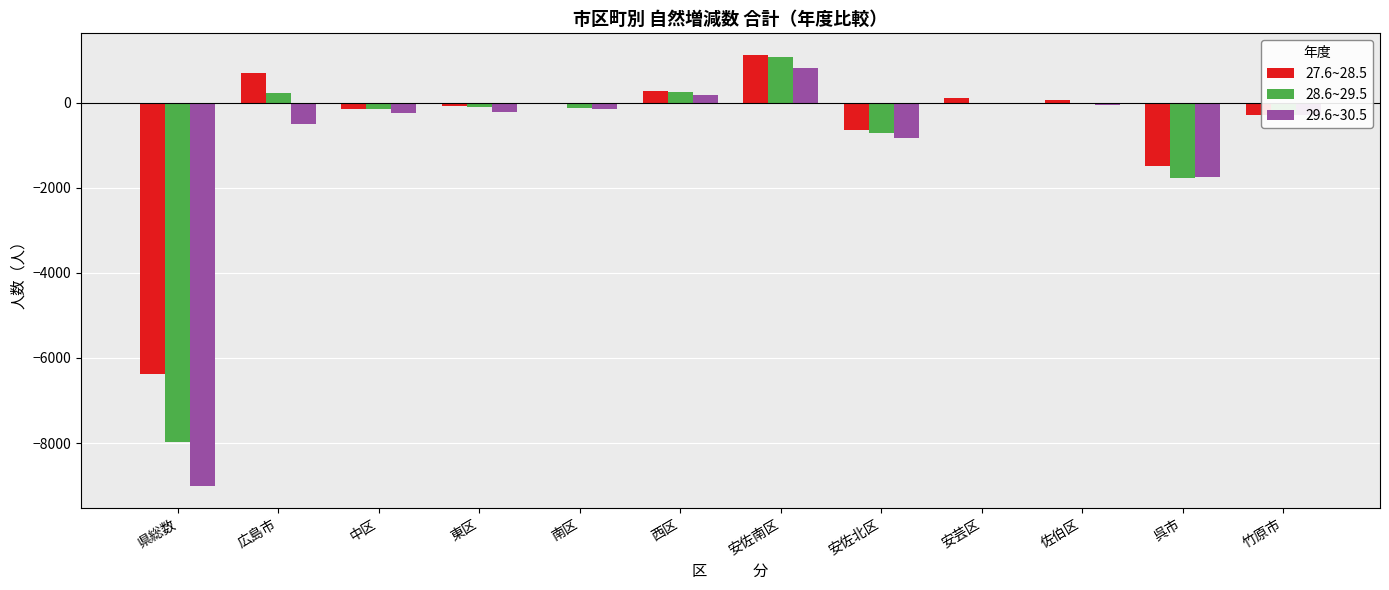

What is the difference between the 28.6~29.5 values at 佐伯区 and 安芸区?

20